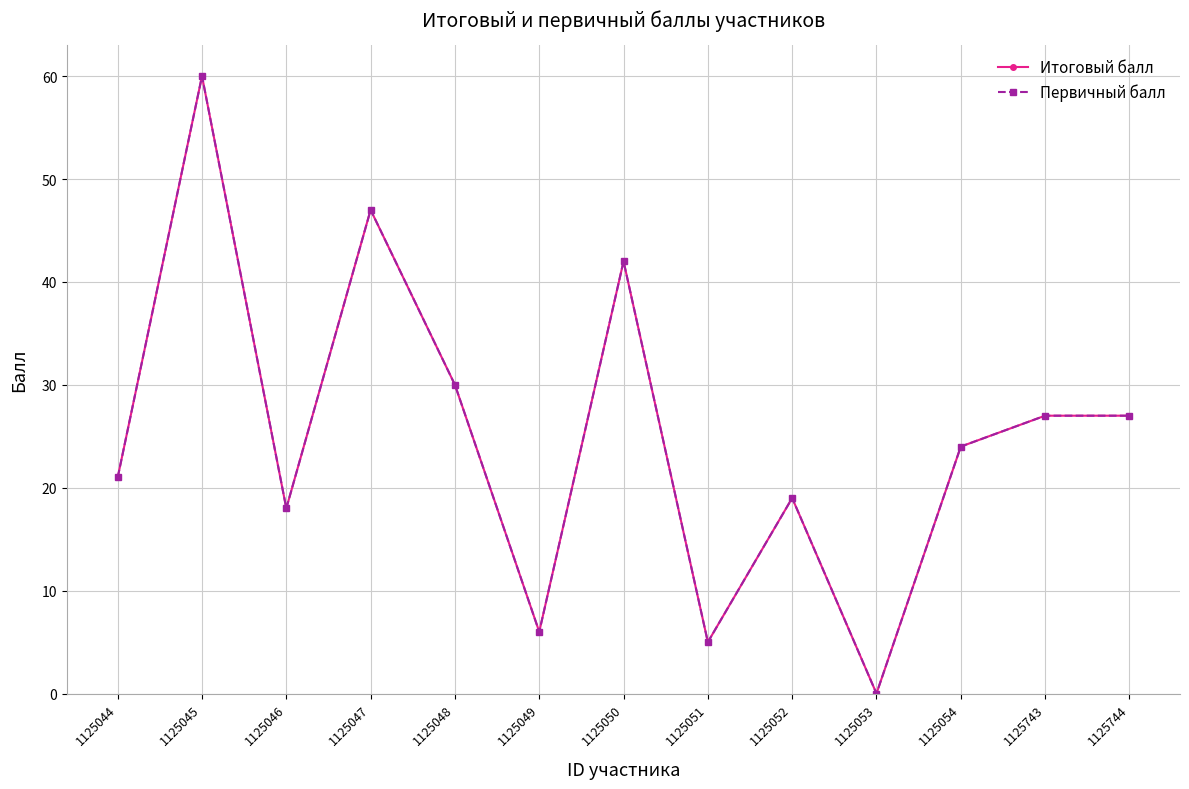

Reading left to right, list all the values displayed in this chart.

Итоговый балл: 21	60	18	47	30	6	42	5	19	0	24	27	27
Первичный балл: 21	60	18	47	30	6	42	5	19	0	24	27	27